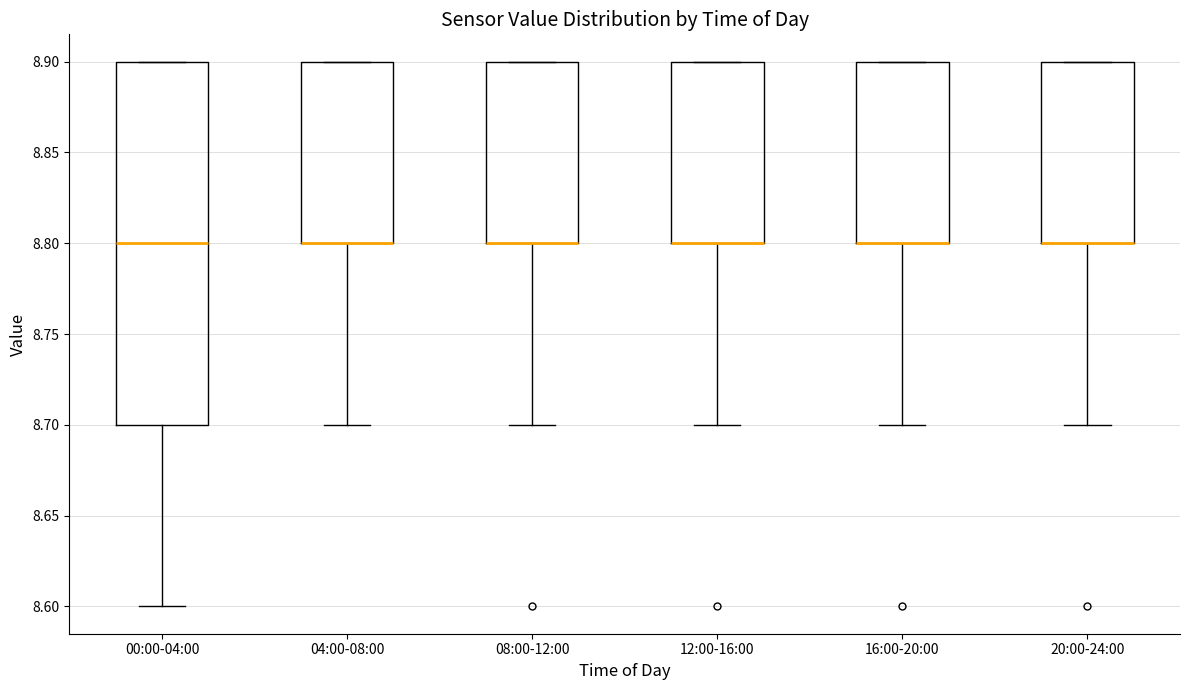

Reading left to right, read every box against the y-axis: the position of its median line, the range the box covers, and the ends of its whiskers. The values are not printed on the chart, so give them approximately, as read against the axis.

00:00-04:00: median 8.8, box 8.7 to 8.9, whiskers 8.6 to 8.9
04:00-08:00: median 8.8 (drawn on the box's lower edge), box 8.8 to 8.9, whiskers 8.7 to 8.9
08:00-12:00: median 8.8 (drawn on the box's lower edge), box 8.8 to 8.9, whiskers 8.7 to 8.9
12:00-16:00: median 8.8 (drawn on the box's lower edge), box 8.8 to 8.9, whiskers 8.7 to 8.9
16:00-20:00: median 8.8 (drawn on the box's lower edge), box 8.8 to 8.9, whiskers 8.7 to 8.9
20:00-24:00: median 8.8 (drawn on the box's lower edge), box 8.8 to 8.9, whiskers 8.7 to 8.9